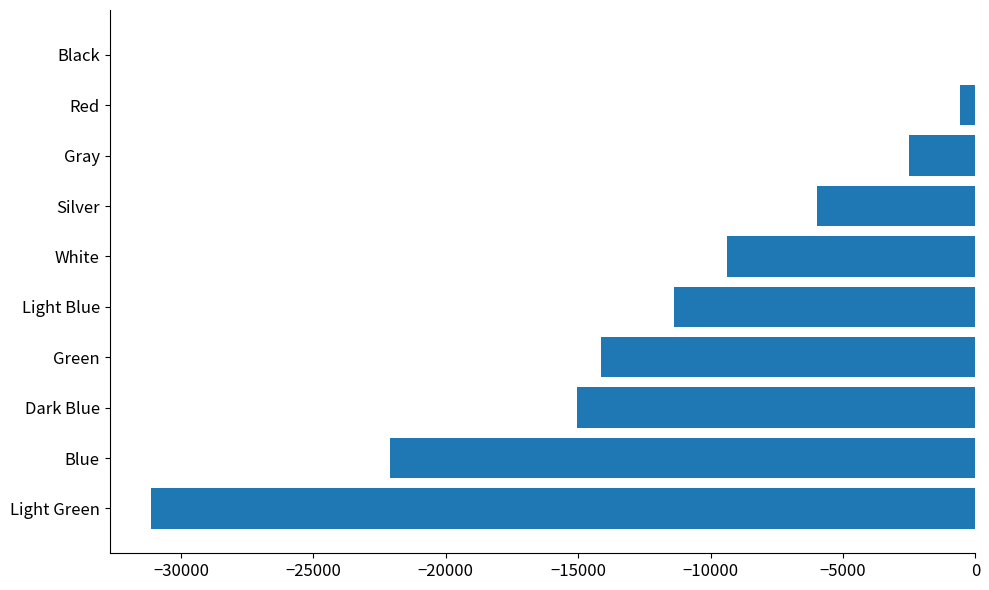

How many distinct data groups are displayed?

1